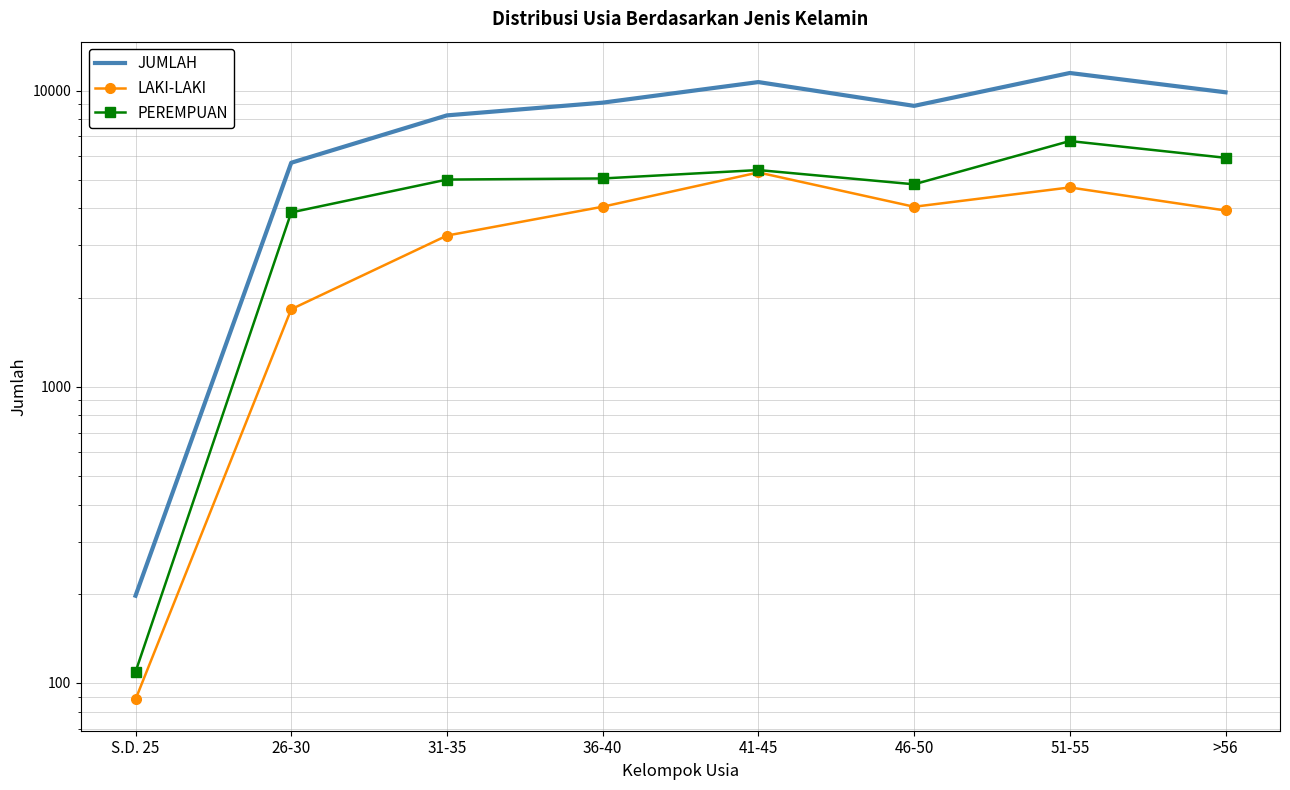

True or false: JUMLAH and PEREMPUAN cross at least once.

False